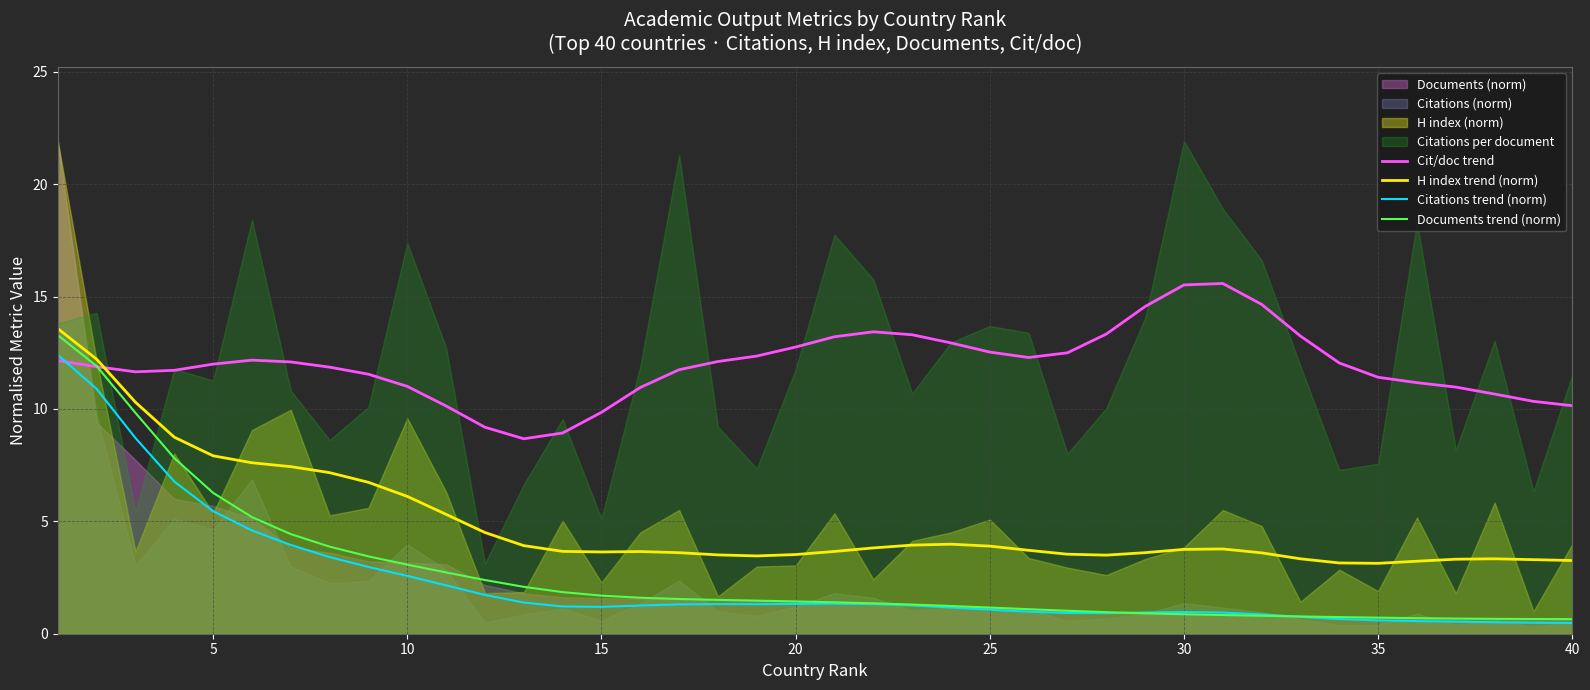

What is the maximum value for H index trend (norm)?

13.6